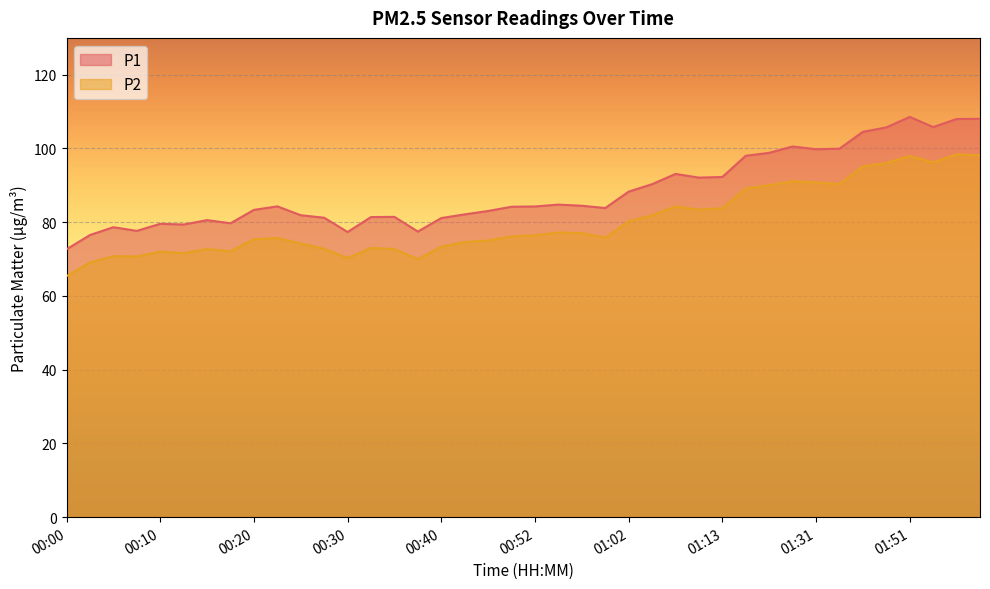

Between 00:00 and 00:30, which series saw the biggest shift?

P2